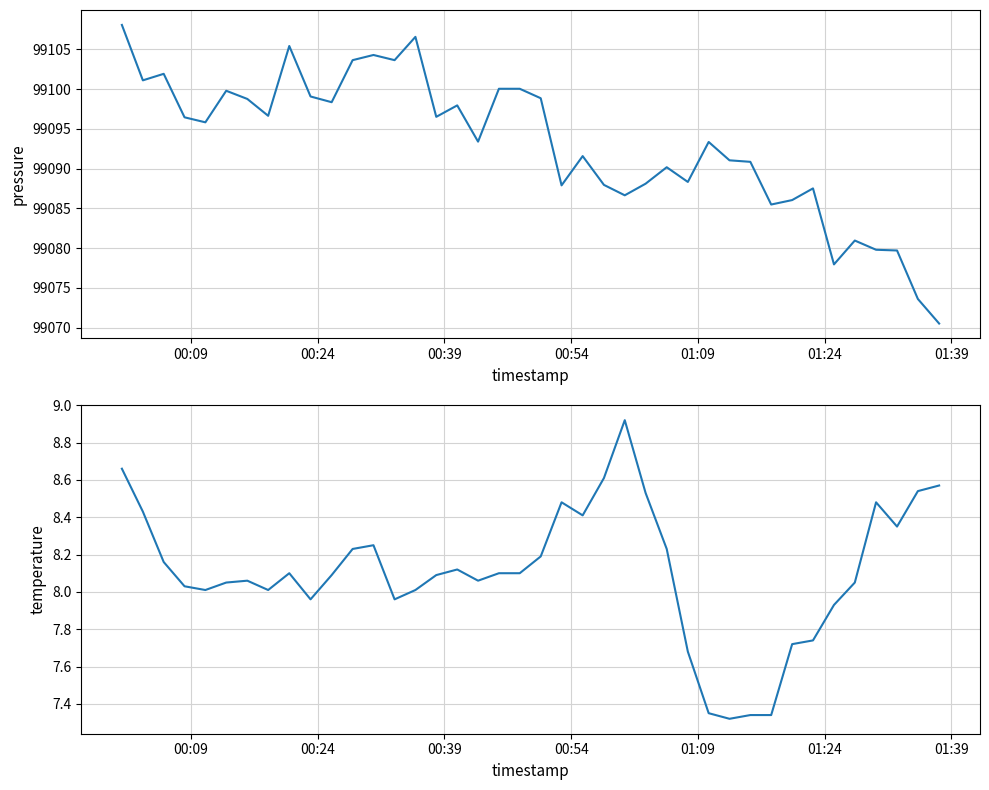

What is the maximum value shown in the chart?

99108.1